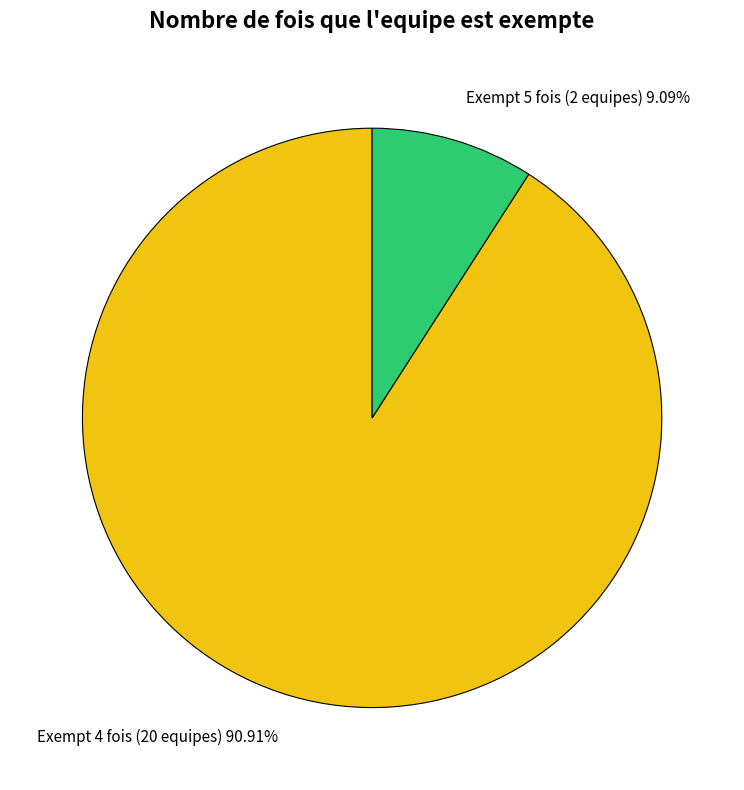

Approximately how many times larger is the value at Exempt 4 fois (20 equipes) 90.91% compared to Exempt 5 fois (2 equipes) 9.09%?

10.0